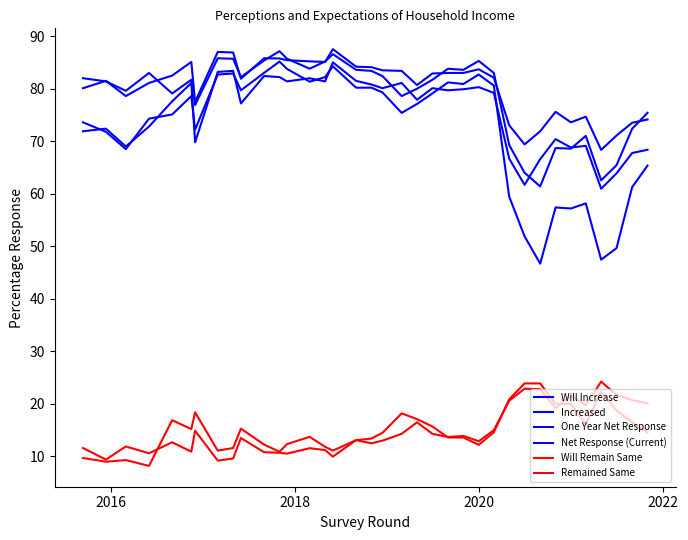

Reading right to left, transcribe all the data shown in this chart.

Will Increase: 74.1	73.5	71.1	68.4	74.7	73.6	75.6	71.9	69.4	73.0	82.1	83.7	83.0	83.0	82.9	80.7	83.4	83.5	84.1	84.2	87.5	85.1	85.2	85.4	85.8	85.8	81.9	86.9	87.0	77.5	85.1	82.5	81.1	78.6	81.5	80.1
Increased: 75.4	72.4	65.4	62.6	71.0	68.6	68.7	61.4	64.0	69.3	83.0	85.3	83.6	83.8	81.7	80.0	78.6	82.4	83.4	83.6	86.6	85.2	83.8	85.7	87.1	85.4	82.2	85.7	85.8	76.9	81.7	79.1	83.0	79.6	81.4	82.0
One Year Net Response: 68.4	67.8	63.9	61.0	69.1	68.8	70.4	66.6	61.7	66.7	79.2	80.3	79.9	79.7	80.1	77.9	81.1	80.1	80.8	81.5	85.0	81.4	82.0	81.4	82.2	82.4	77.2	83.4	83.2	69.8	81.1	77.6	72.8	69.0	72.4	71.9
Net Response (Current): 65.4	61.3	49.6	47.5	58.2	57.2	57.4	46.7	51.9	59.5	80.6	82.7	80.9	81.2	79.1	77.1	75.4	79.3	80.2	80.2	84.3	82.2	81.3	83.8	85.2	83.0	79.7	82.9	82.7	72.2	78.6	75.1	74.3	68.5	71.8	73.6
Will Remain Same: 20.1	20.7	21.7	24.2	19.8	21.6	19.2	22.8	22.9	20.6	15.0	12.9	13.9	13.7	14.3	16.5	14.3	13.0	12.5	13.1	10.0	11.2	11.6	10.5	10.7	10.8	13.5	9.6	9.2	14.9	10.9	12.7	10.6	11.9	9.4	11.6
Remained Same: 14.5	16.5	18.8	22.3	16.1	20.0	20.0	23.9	23.9	20.9	14.6	12.2	13.6	13.6	15.7	17.1	18.2	14.5	13.4	13.1	11.1	11.8	13.7	12.3	10.9	12.2	15.3	11.6	11.1	18.4	15.2	16.9	8.2	9.3	9.0	9.7